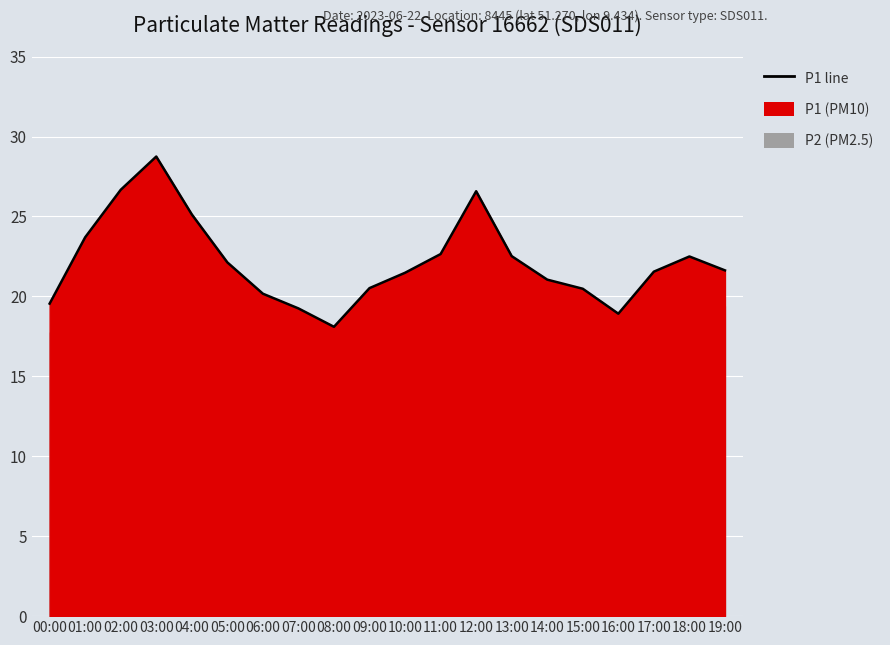

How many lines are shown in the chart?

1